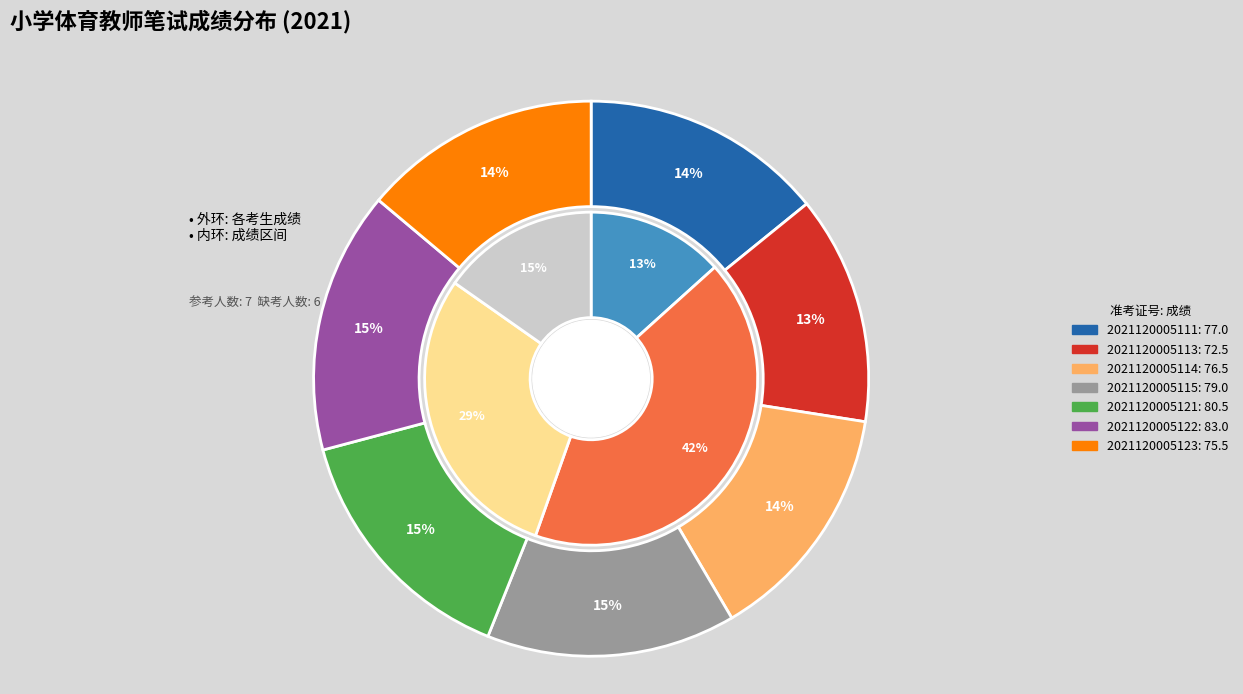

Which has a higher value, 2021120005113 or 2021120005122?

2021120005122